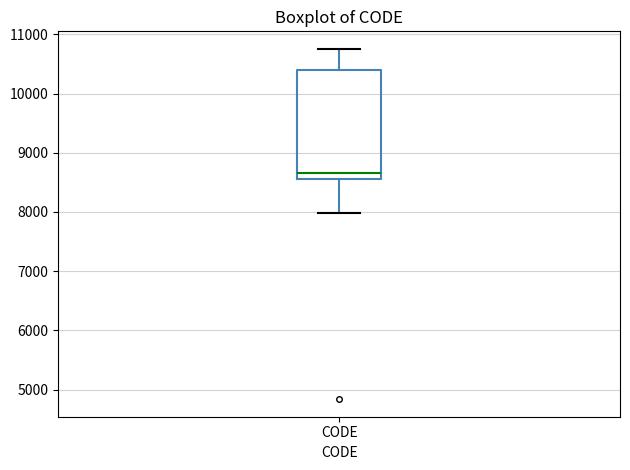

Where does the lower whisker of the box for CODE end on the y-axis? The values are not printed on the chart, so give them approximately, as read against the axis.

8000